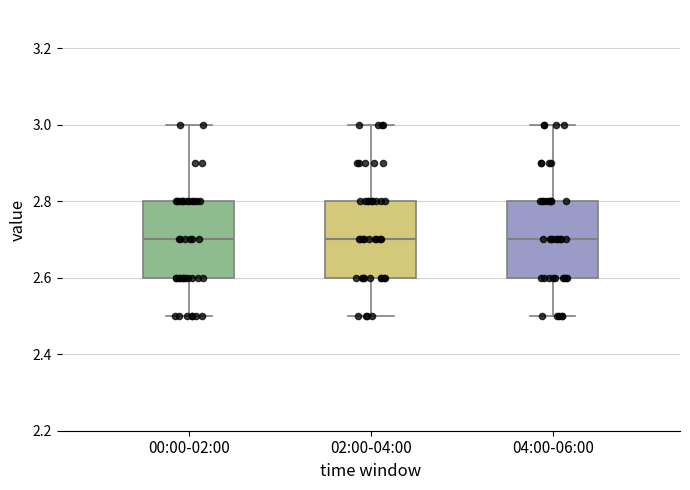

Reading left to right, transcribe this box plot: for each box, give where its median line is, the range the box spans, and where its two whiskers end, as read against the y-axis. The values are not printed on the chart, so give them approximately, as read against the axis.

00:00-02:00: median 2.7, box 2.6 to 2.8, whiskers 2.5 to 3.0
02:00-04:00: median 2.7, box 2.6 to 2.8, whiskers 2.5 to 3.0
04:00-06:00: median 2.7, box 2.6 to 2.8, whiskers 2.5 to 3.0